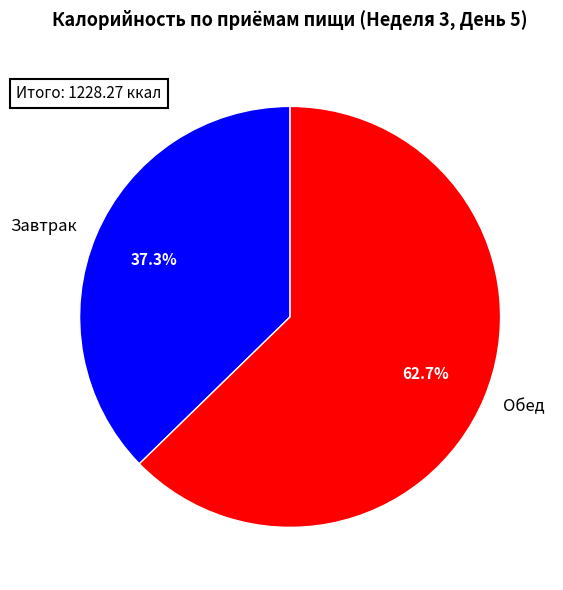

Approximately how many times larger is the value at Завтрак compared to Обед?

0.6